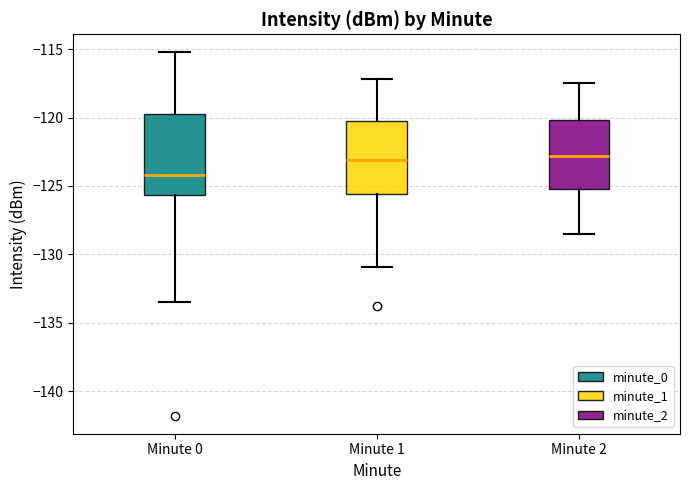

Reading left to right, transcribe this box plot: for each box, give where its median line is, the range the box spans, and where its two whiskers end, as read against the y-axis. The values are not printed on the chart, so give them approximately, as read against the axis.

Minute 0: median -124.0, box -125.5 to -120.0, whiskers -133.5 to -115.0
Minute 1: median -123.0, box -125.5 to -120.5, whiskers -131.0 to -117.0
Minute 2: median -123.0, box -125.0 to -120.0, whiskers -128.5 to -117.5